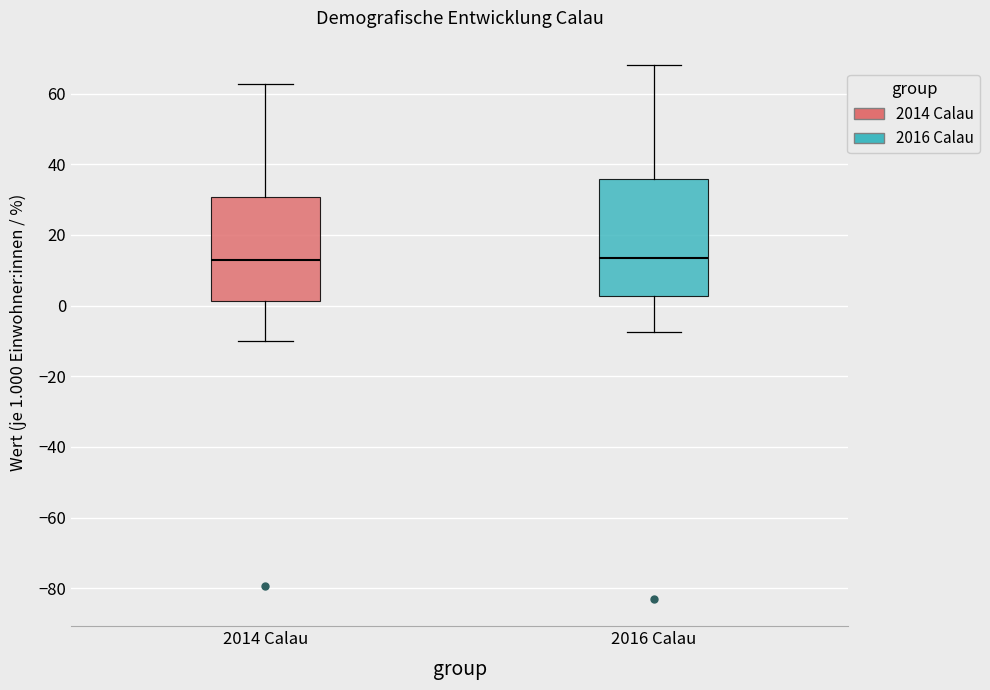

Which box is the tallest, from its lower edge to its upper edge?

2016 Calau